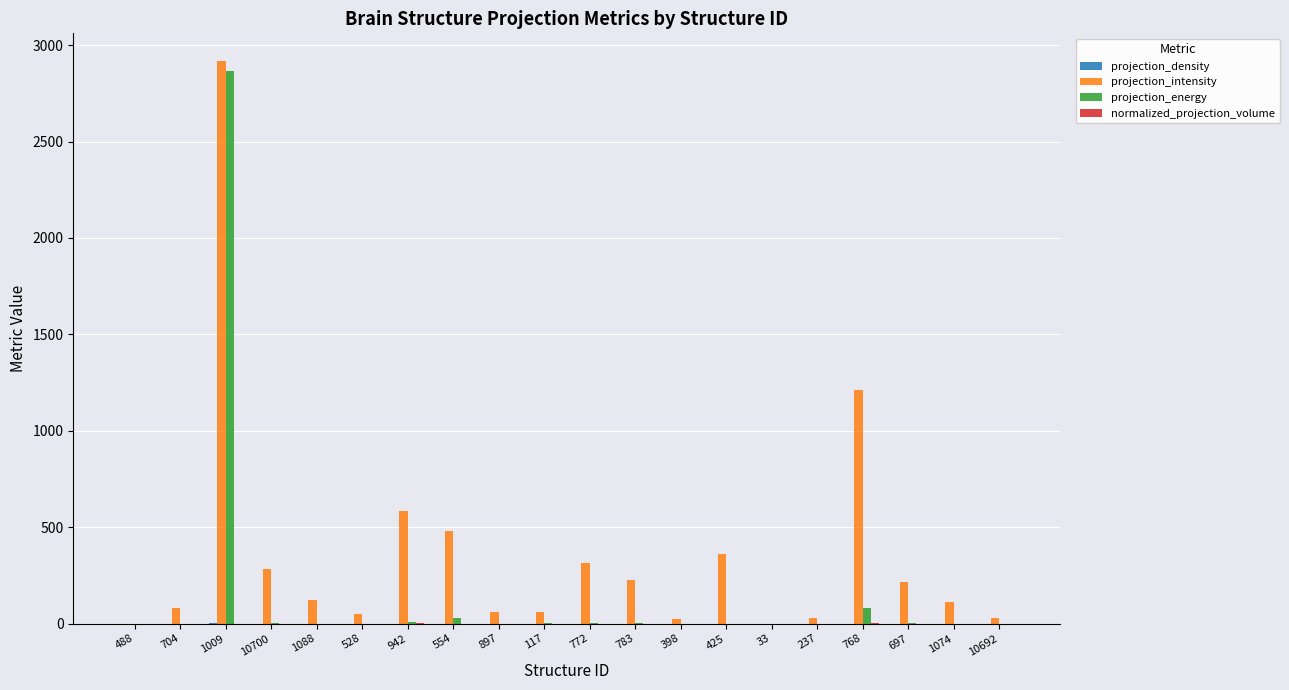

The projection_energy series shows 0.0 at 10692. True or false?

True